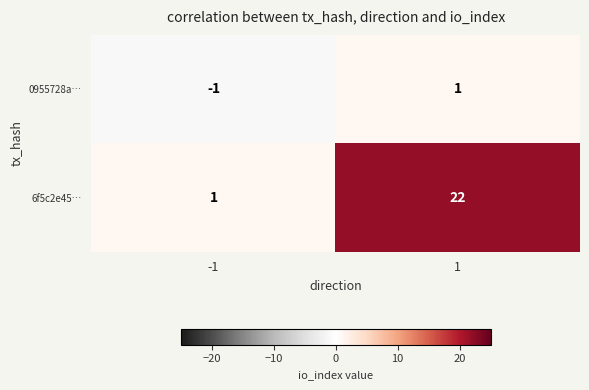

What is the sum of all 6f5c2e45… values?

23